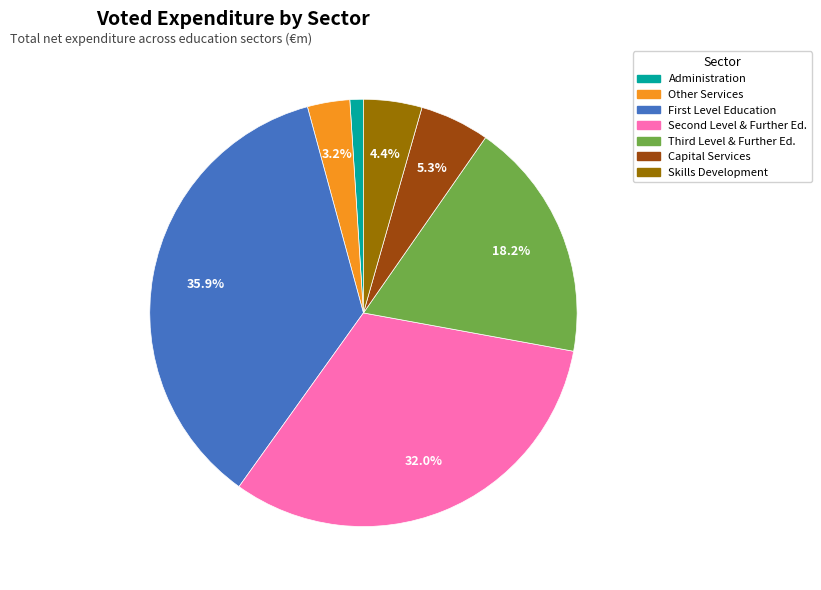

Count the number of slices in the pie.

7